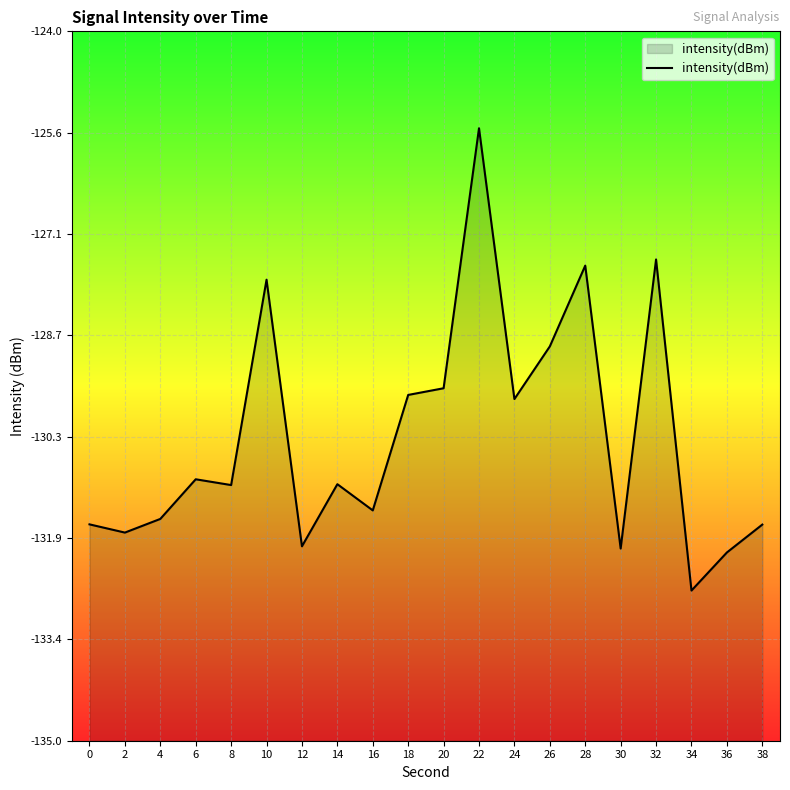

Which label corresponds to the smallest value in the chart?

34